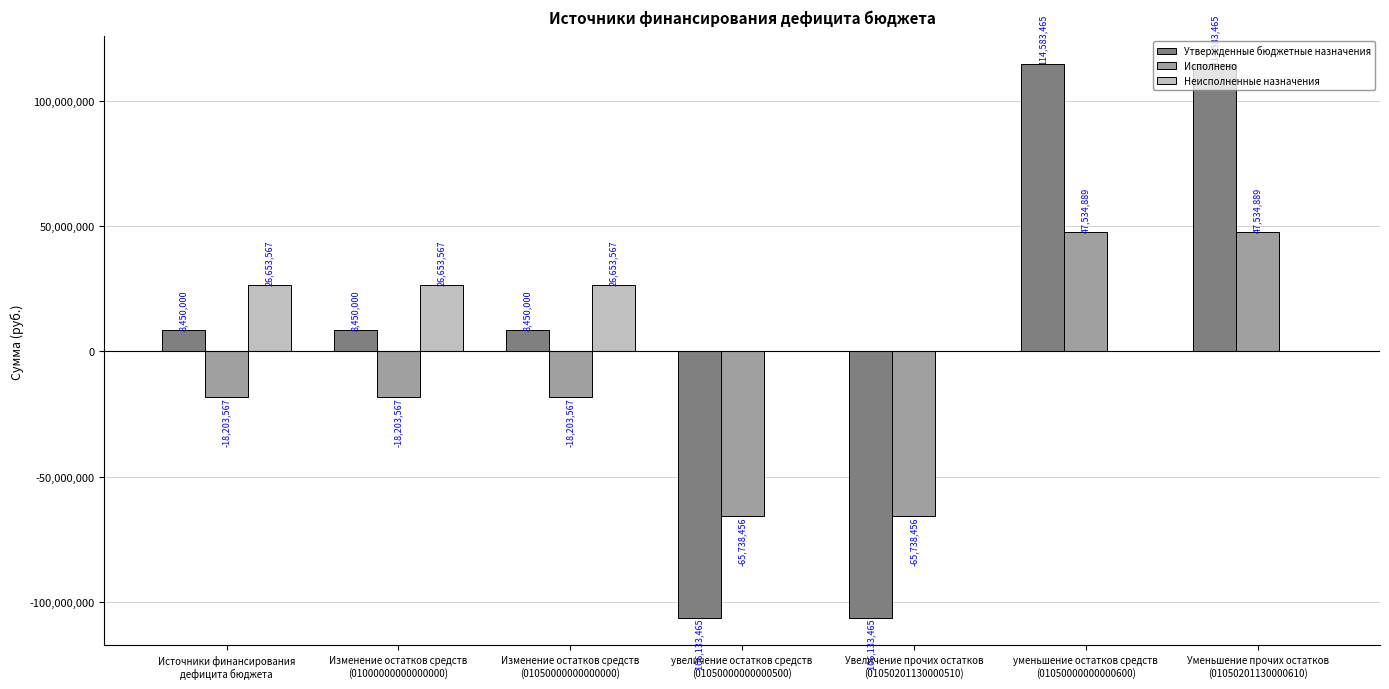

Which series has the largest total across all categories?

Неисполненные назначения